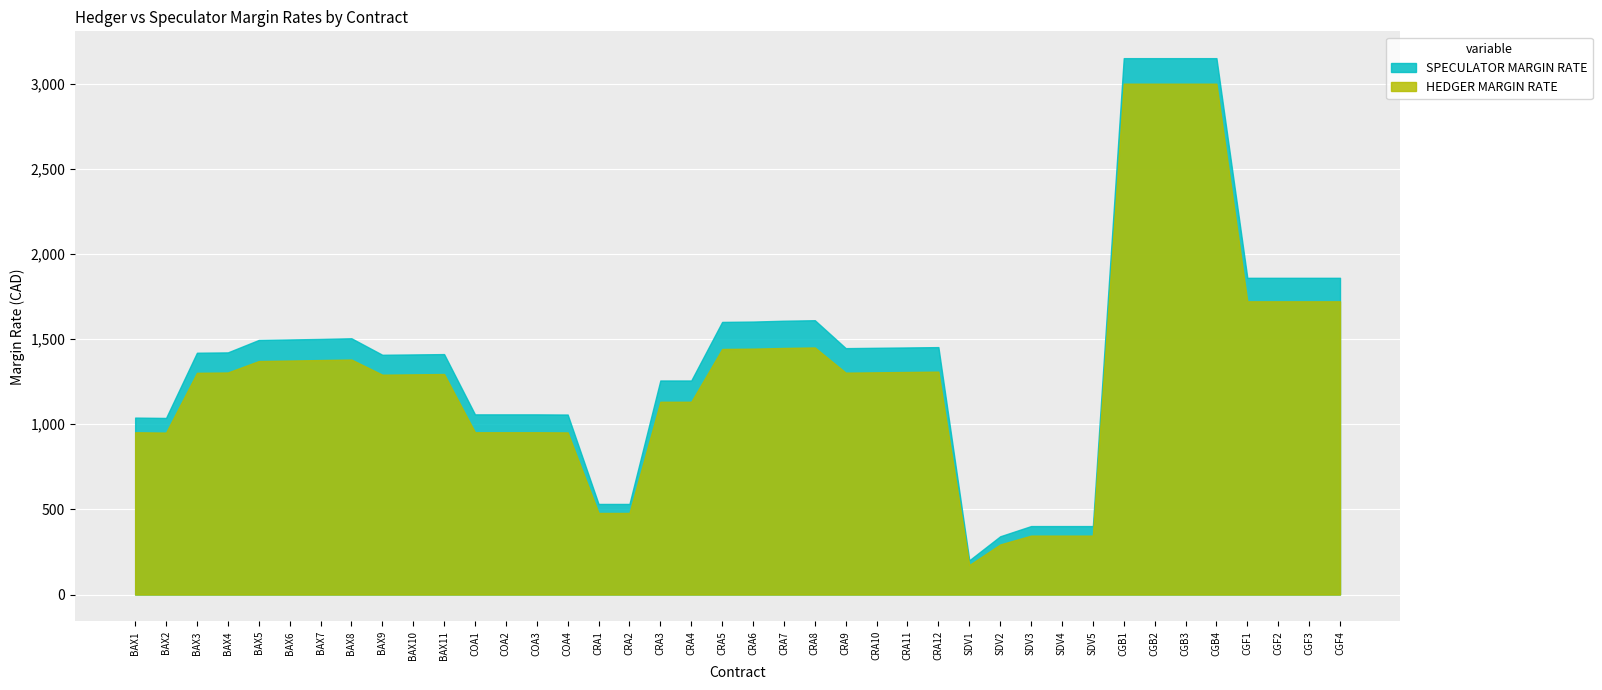

What is the sum of all HEDGER MARGIN RATE values?

52326